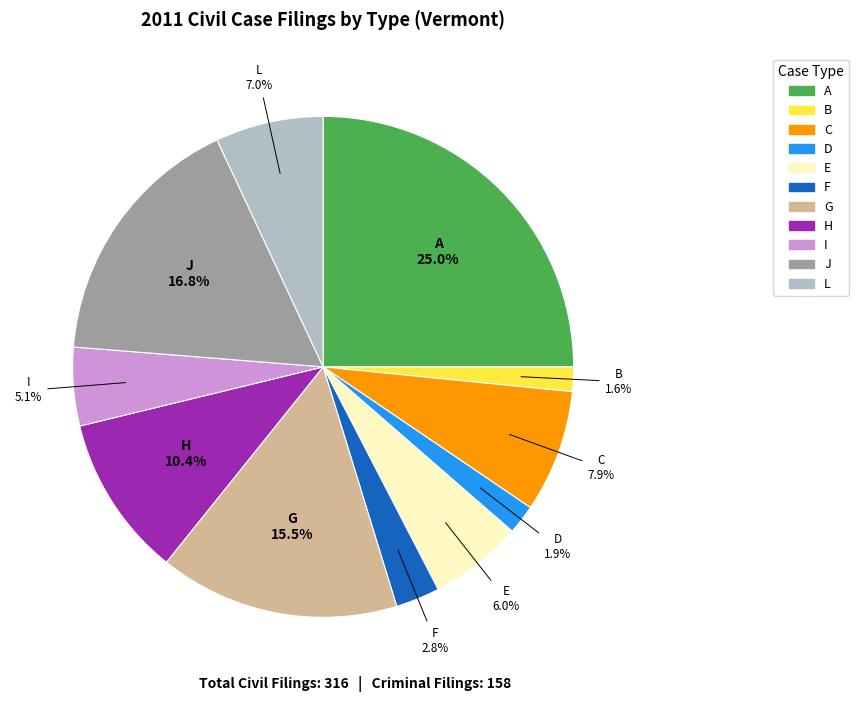

Does any single category account for the majority?

No